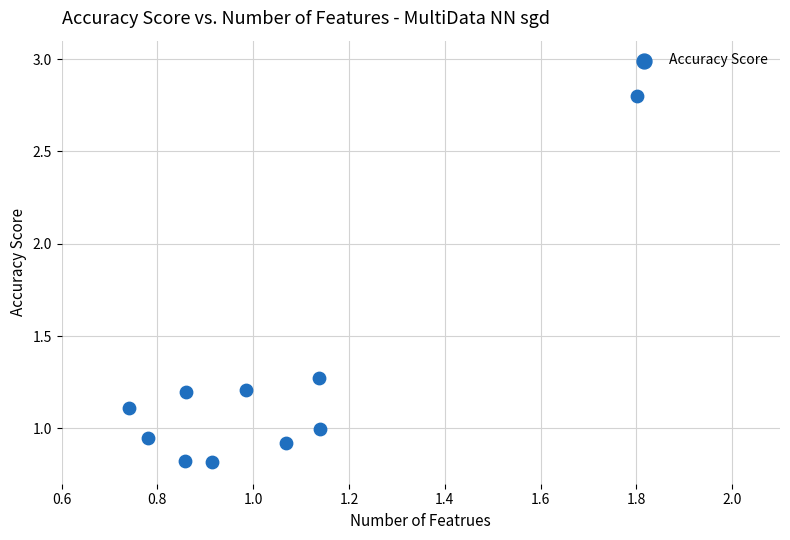

What is the range of X values (max minus min)?

1.1